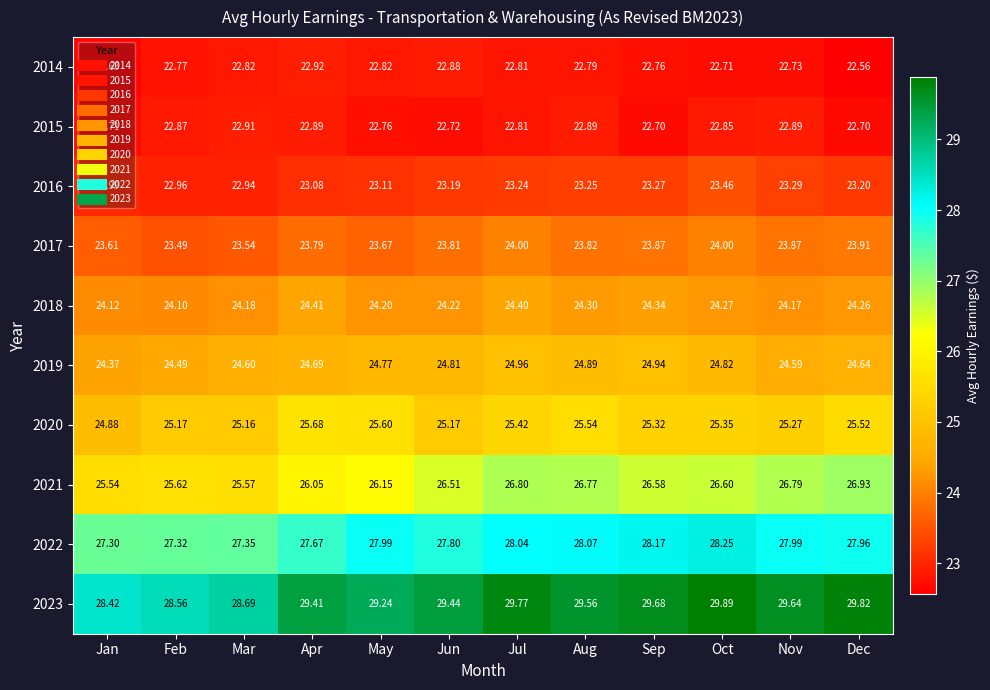

Which category has the highest value across all series?

Oct